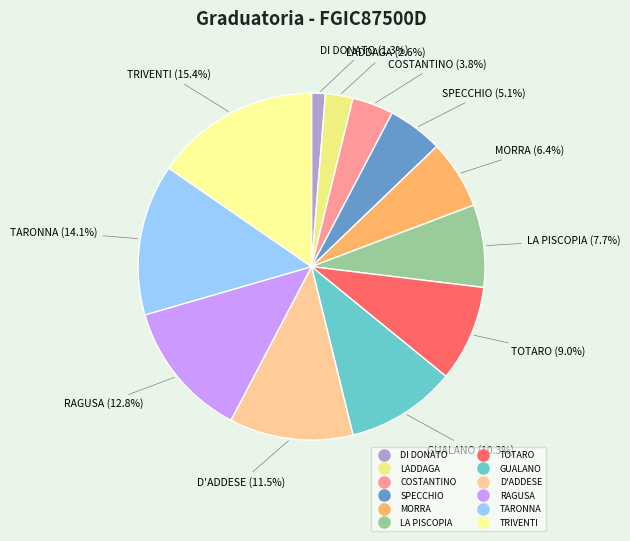

What is the smallest slice in the pie chart?

DI DONATO